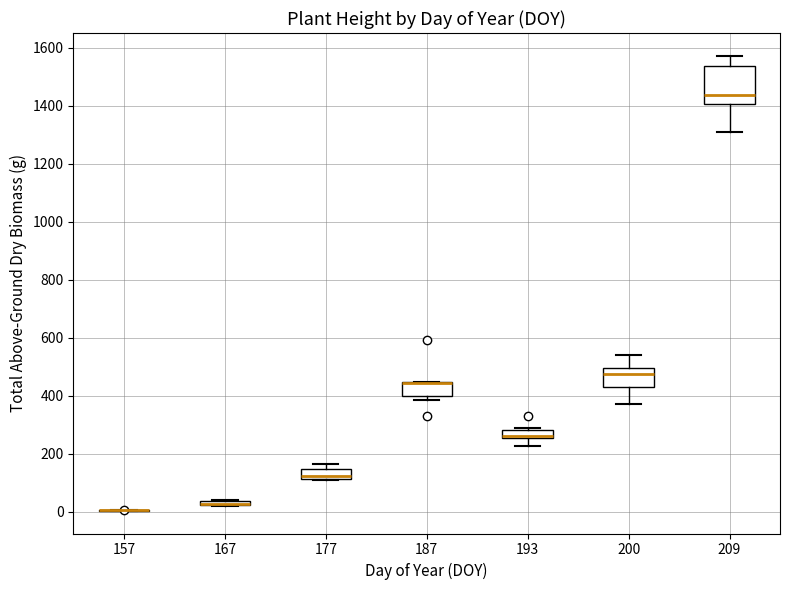

Where does the lower whisker of the box at x = 200 end on the y-axis? The values are not printed on the chart, so give them approximately, as read against the axis.

380